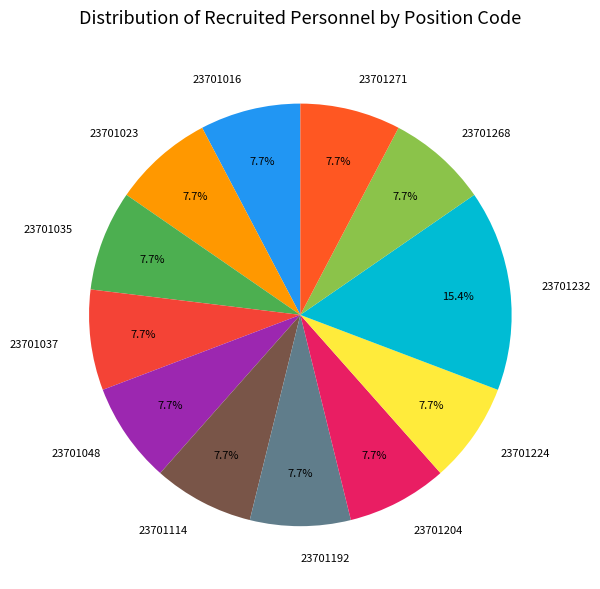

To the nearest percent, what is the difference between the largest and smallest slice percentages?

8%